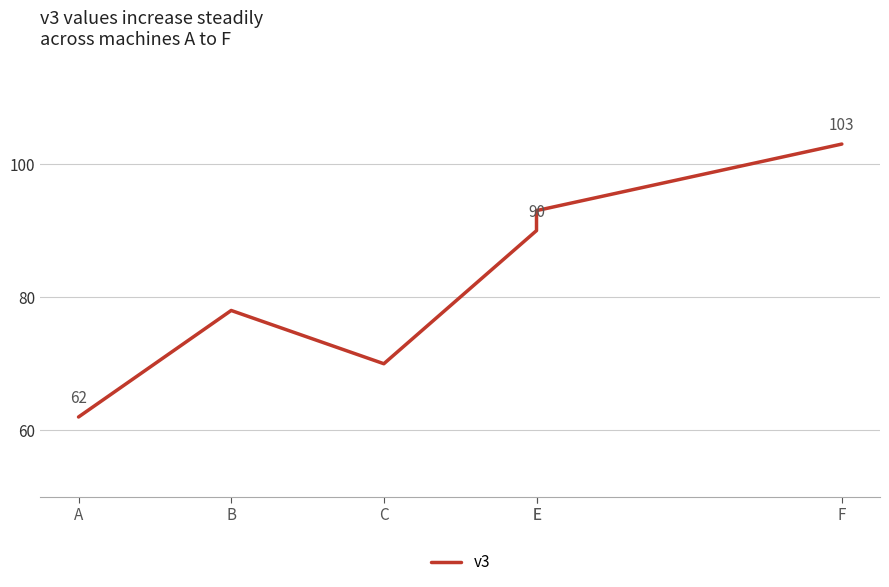

At which category does the data reach its first local peak?

B